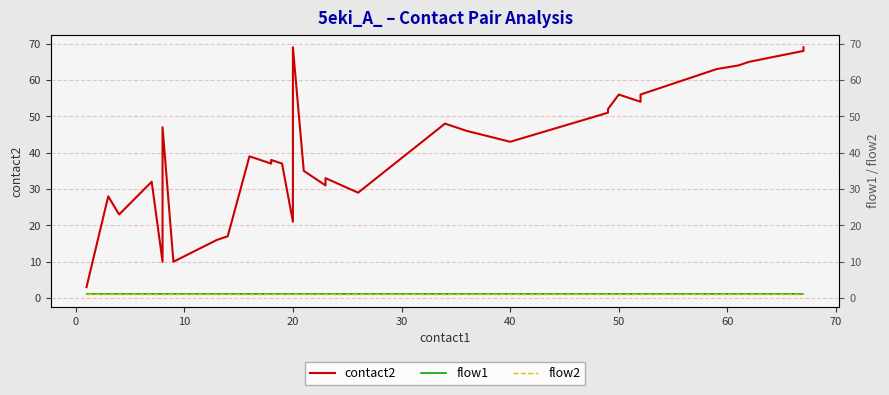

How many data points in contact2 are above 47?

19